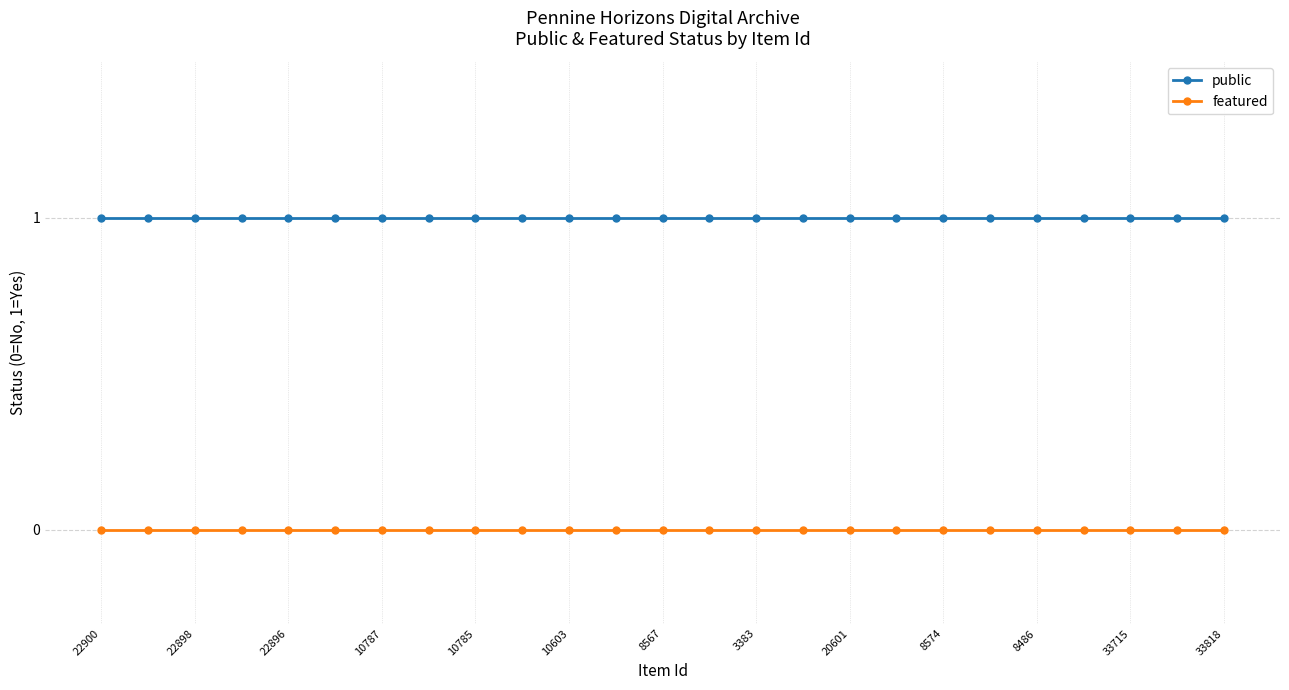

What is the value of the public point at the 25th from the left?

1